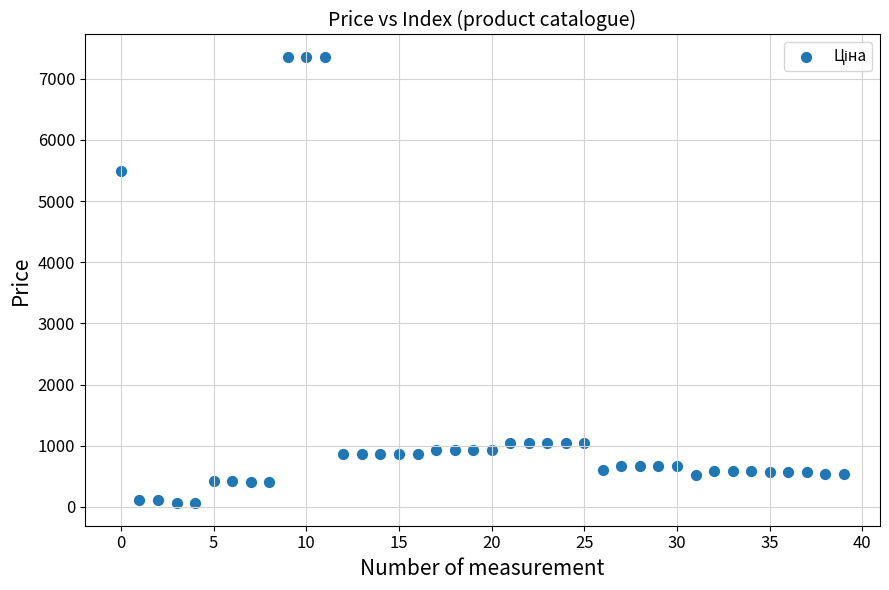

What Y value in the scatter plot is closest to 3707?

5497.3